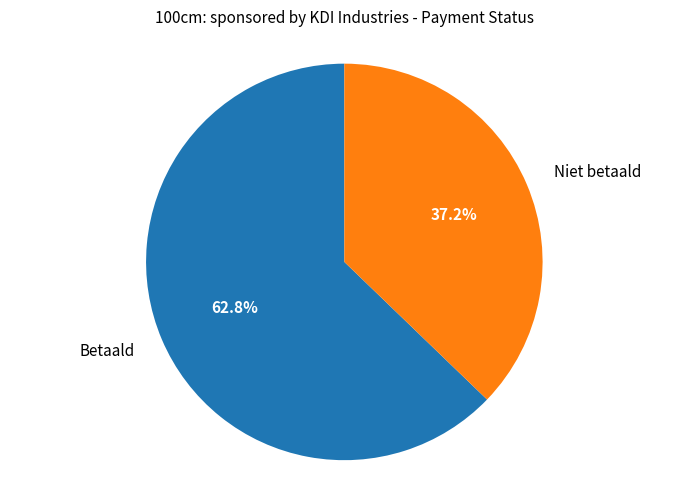

Is there any slice that represents more than half of the pie?

Yes